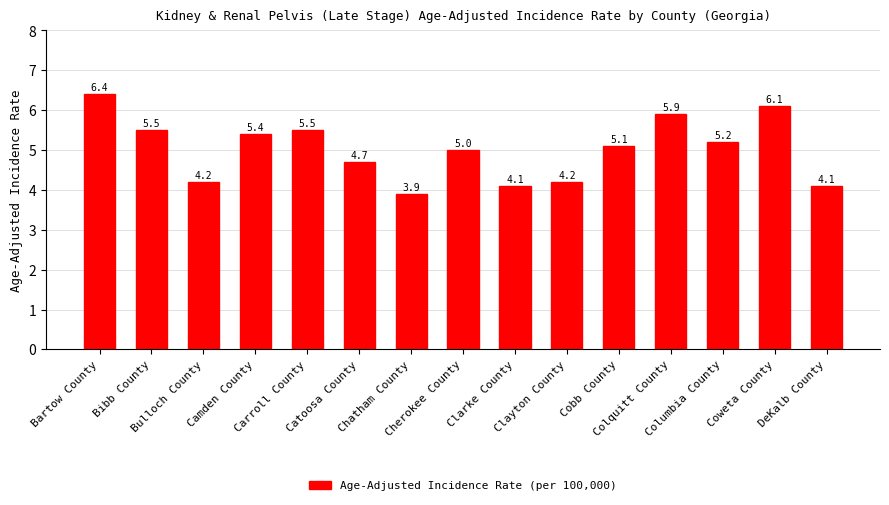

What is the difference between the second highest and second lowest values?

2.0